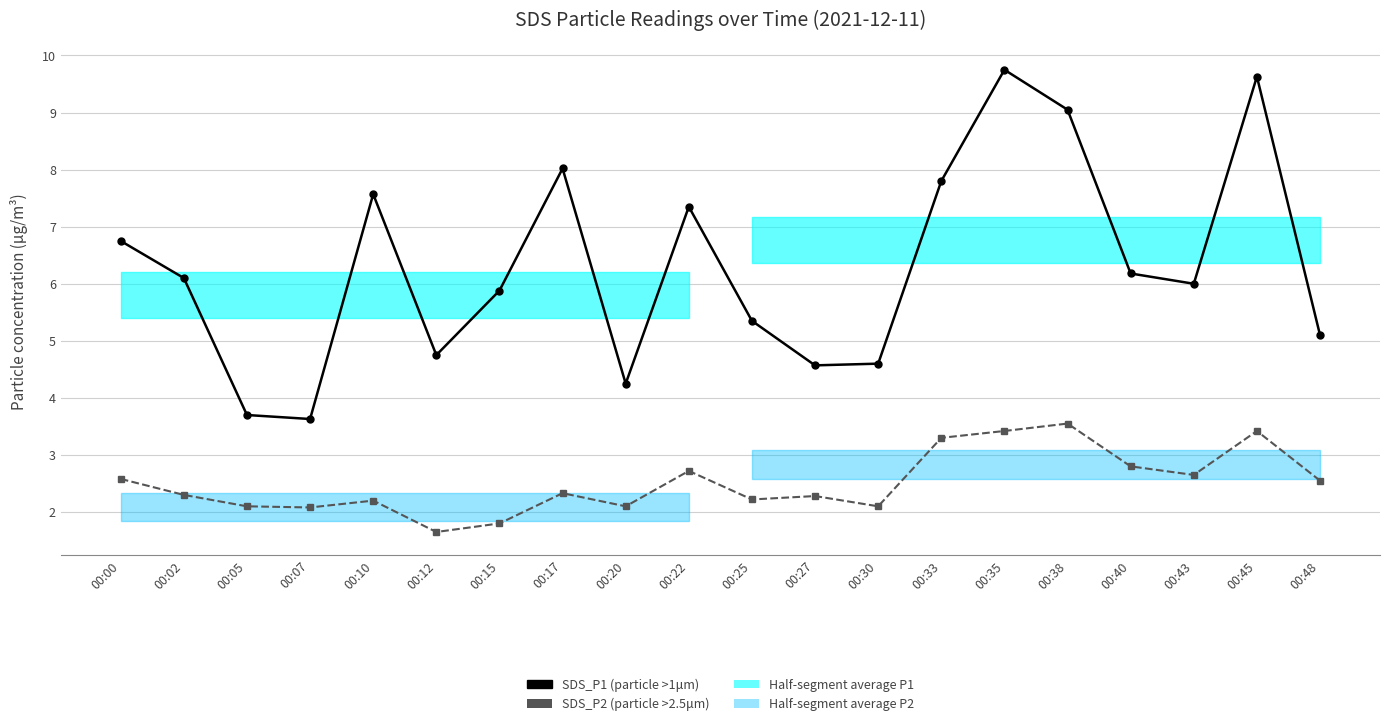

Reading left to right, extract all data points from this chart.

SDS_P1: 6.8	6.1	3.7	3.6	7.6	4.8	5.9	8.0	4.2	7.3	5.3	4.6	4.6	7.8	9.8	9.1	6.2	6.0	9.6	5.1
SDS_P2: 2.6	2.3	2.1	2.1	2.2	1.6	1.8	2.3	2.1	2.7	2.2	2.3	2.1	3.3	3.4	3.5	2.8	2.6	3.4	2.5